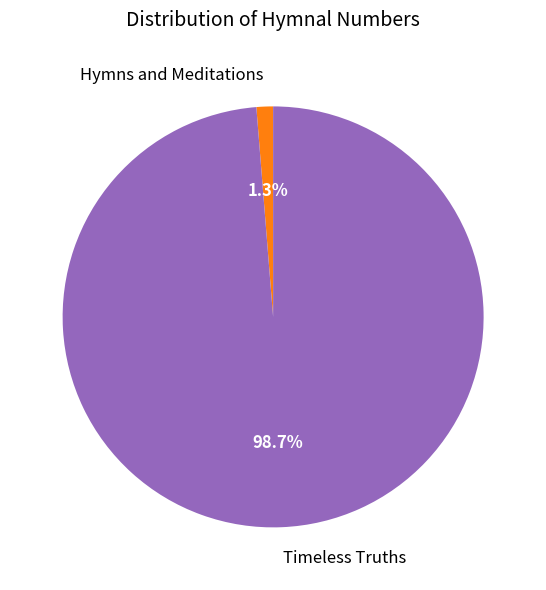

How many segments does this pie chart have?

2